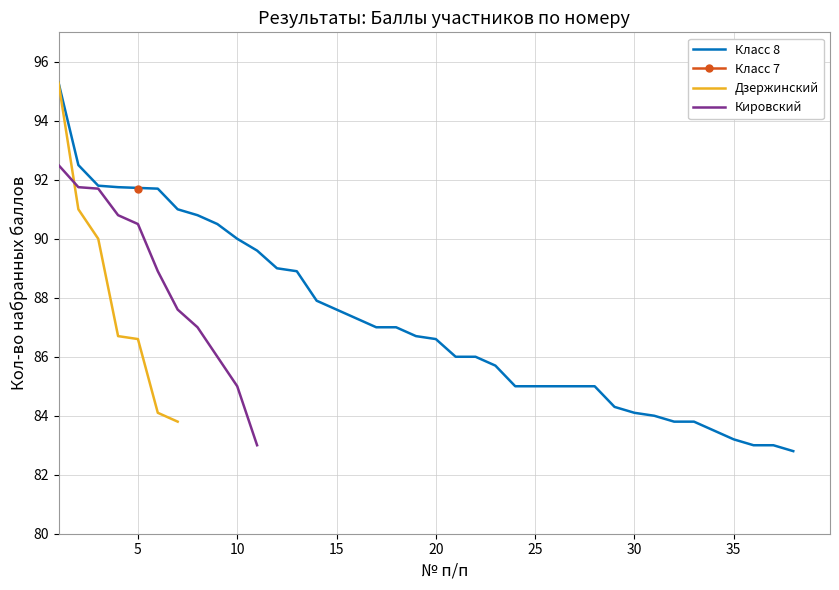

What is the minimum value for Класс 8?

82.8